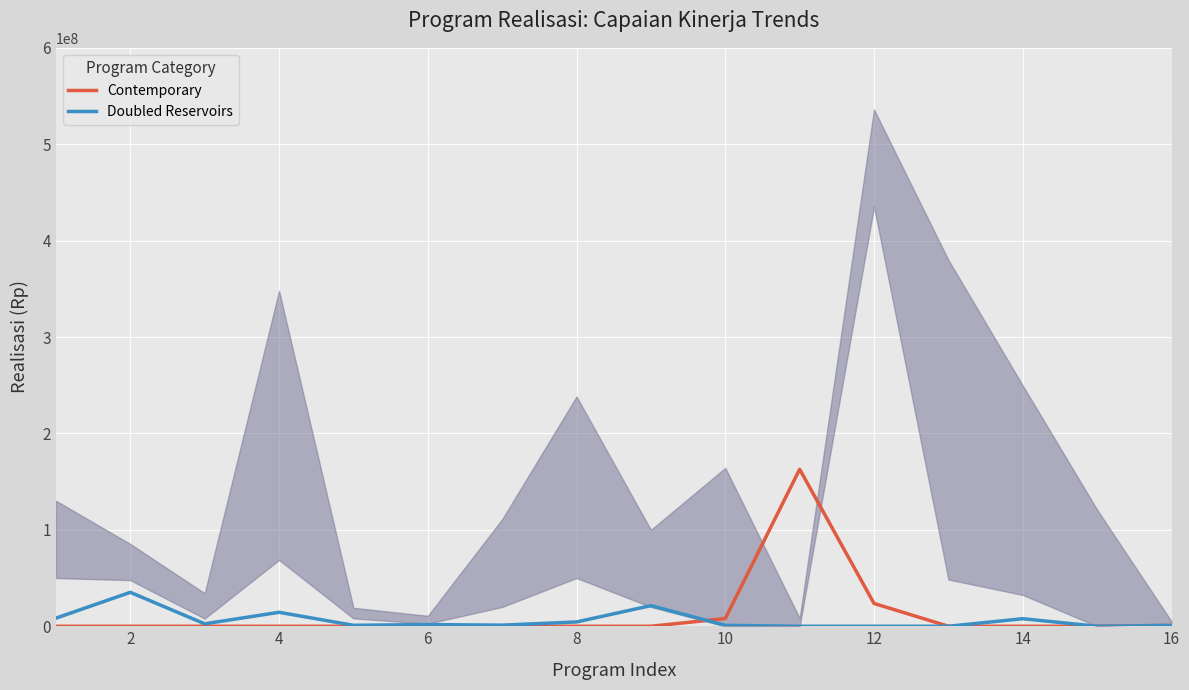

What is the maximum value for Doubled Reservoirs?

35191682